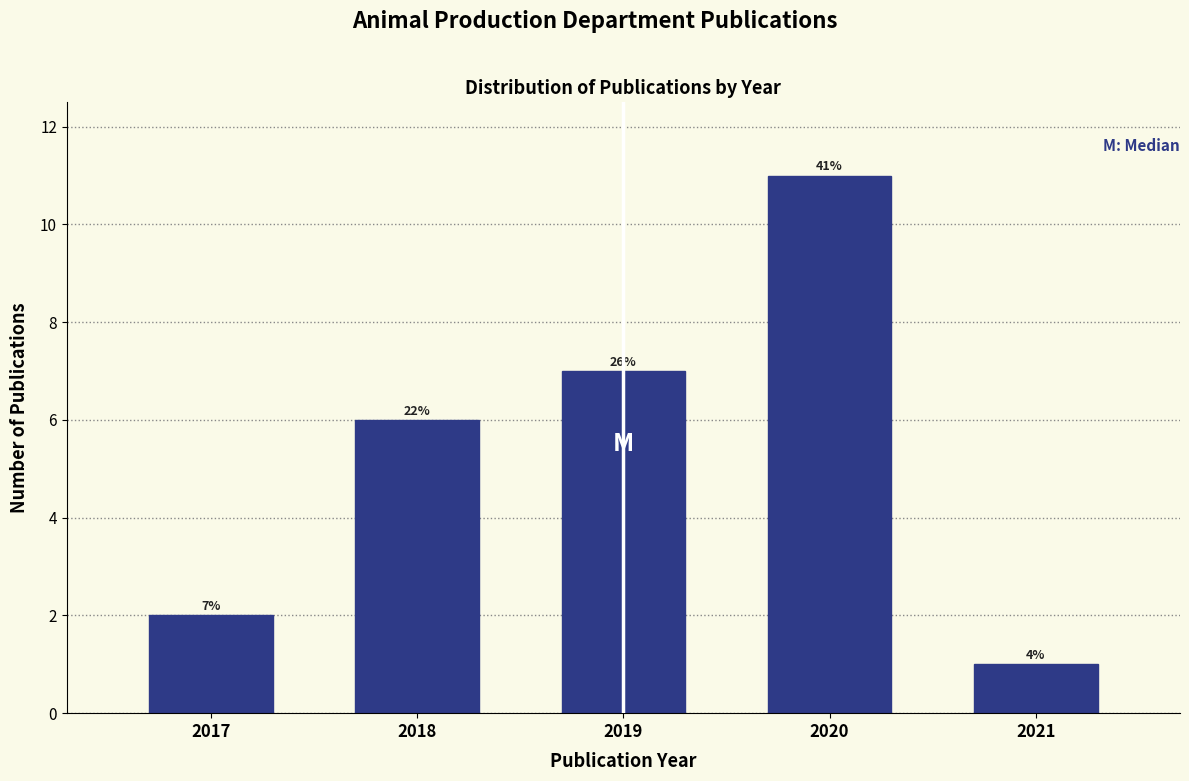

Are the bars horizontal?

No